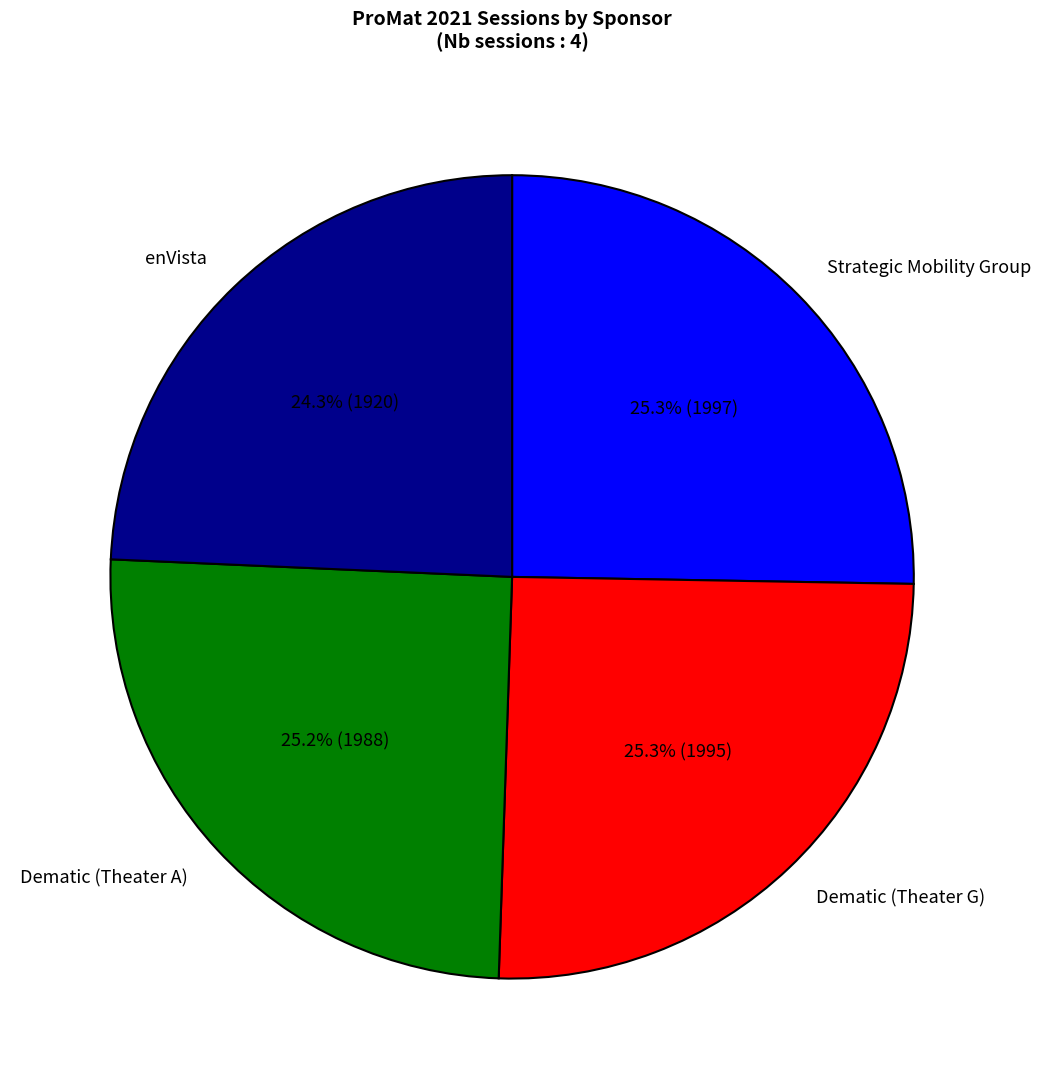

True or false: enVista accounts for 24% of the total.

True